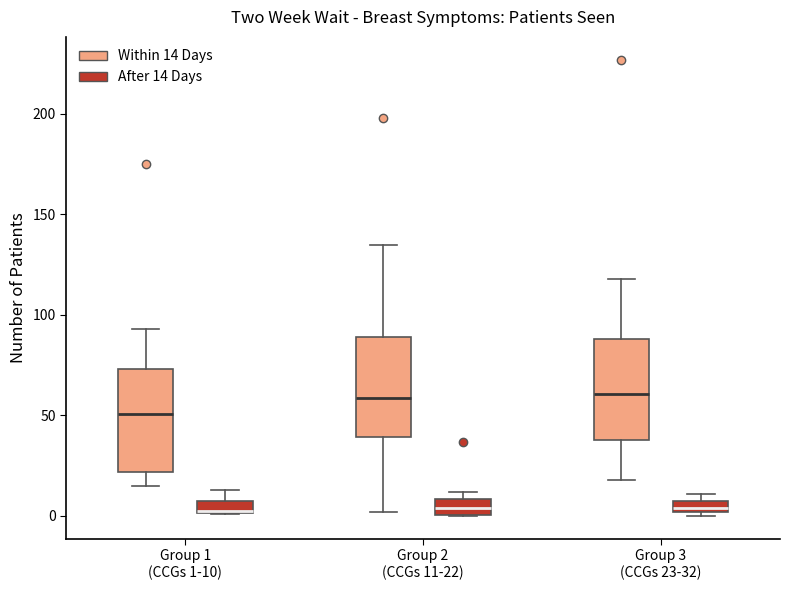

Where does the upper whisker of the box for Group 1 (CCGs 1-10) (Within 14 Days) end on the y-axis? The values are not printed on the chart, so give them approximately, as read against the axis.

95